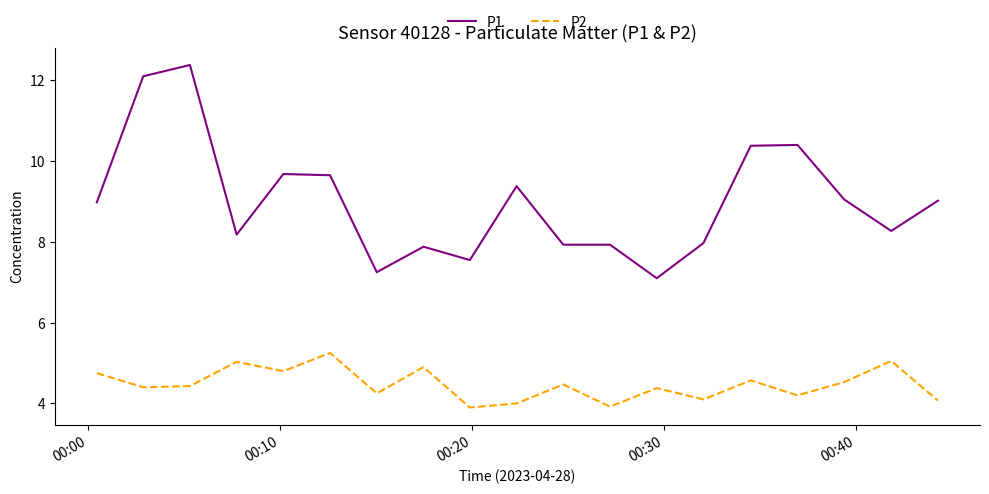

Which series has the largest total across all categories?

P1